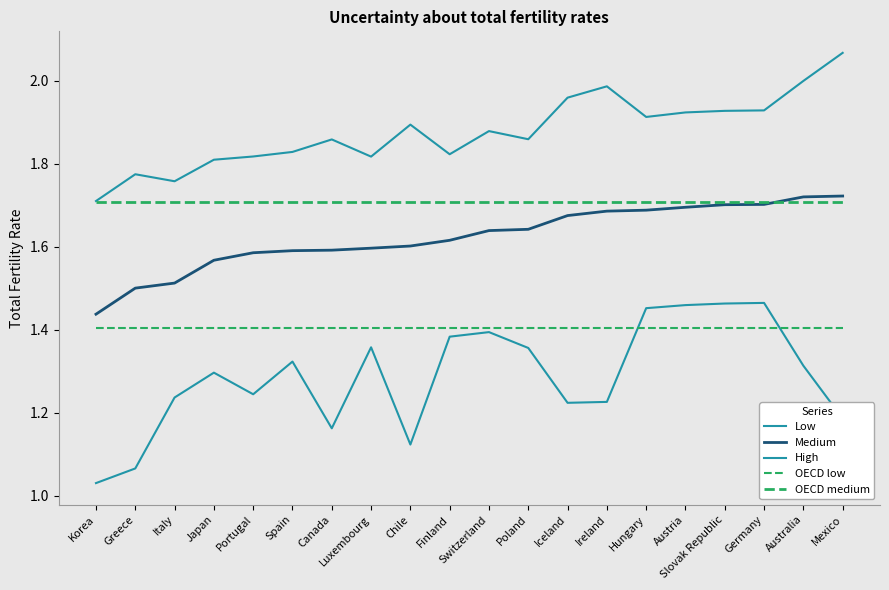

Is the value of Medium at Switzerland greater than the value of OECD medium at Australia?

No